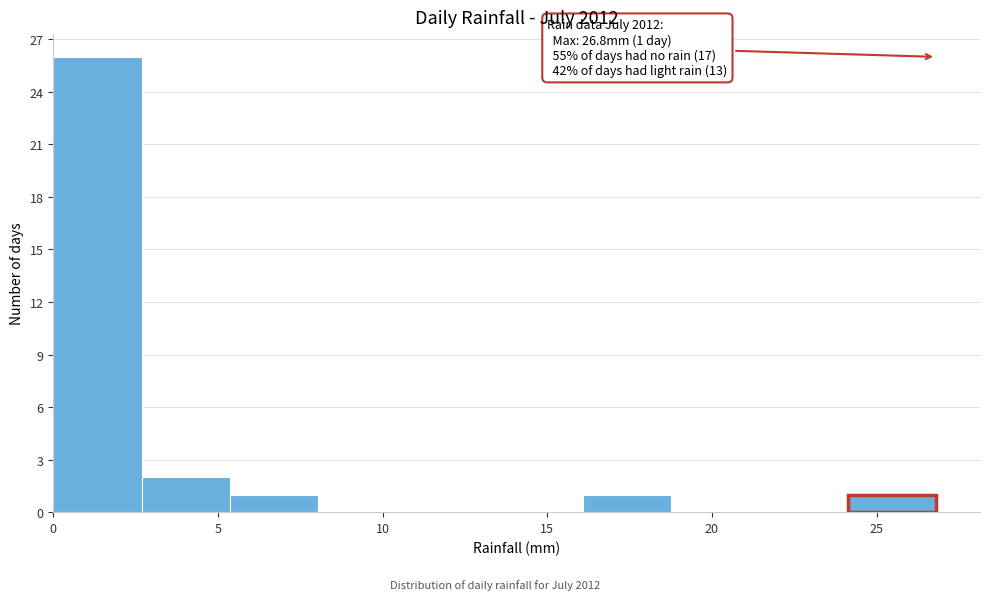

Over which range of the x-axis is the bar tallest?

0.0 to 2.5